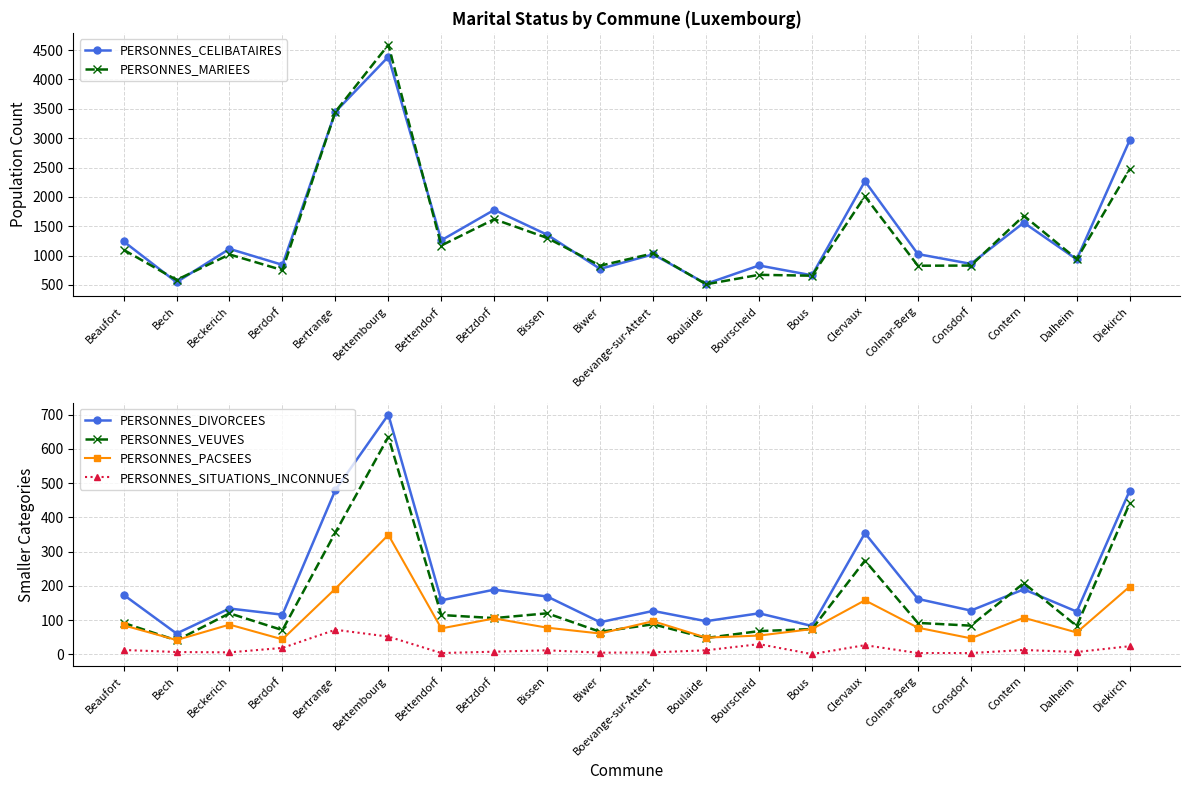

At which category is the sum across all series the highest?

Bettembourg